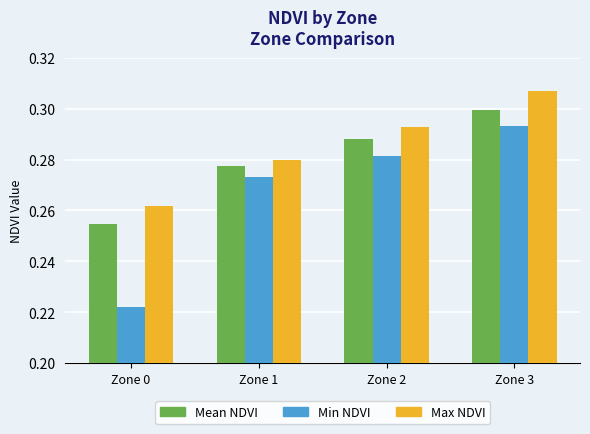

Which category has the lowest value in the Mean NDVI series?

Zone 0